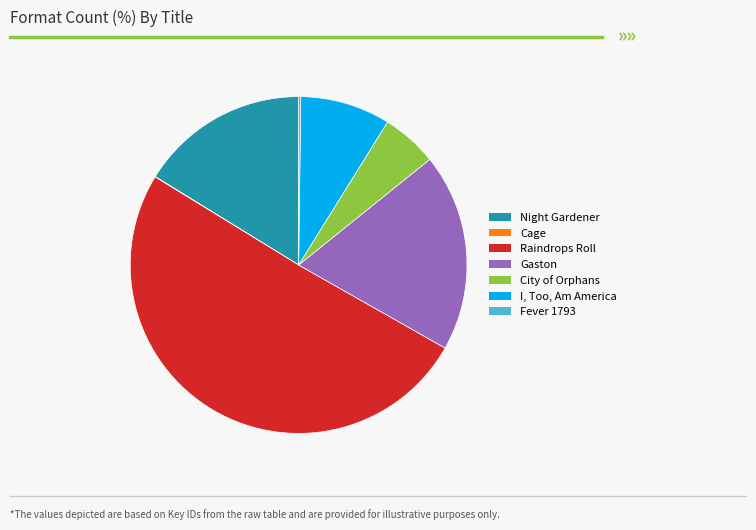

What is the ratio of the value at Night Gardener to the value at Raindrops Roll?

0.3